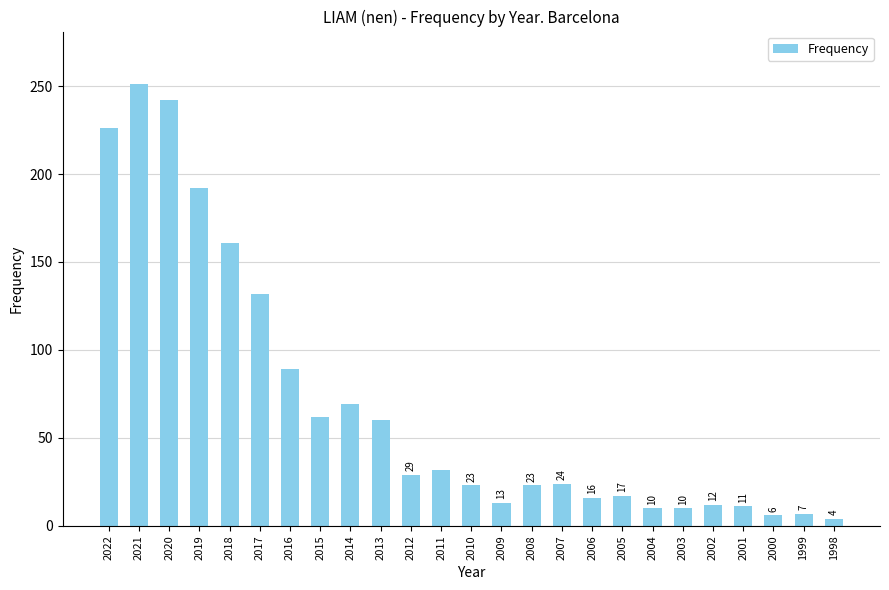

Count the number of data series in this chart.

1